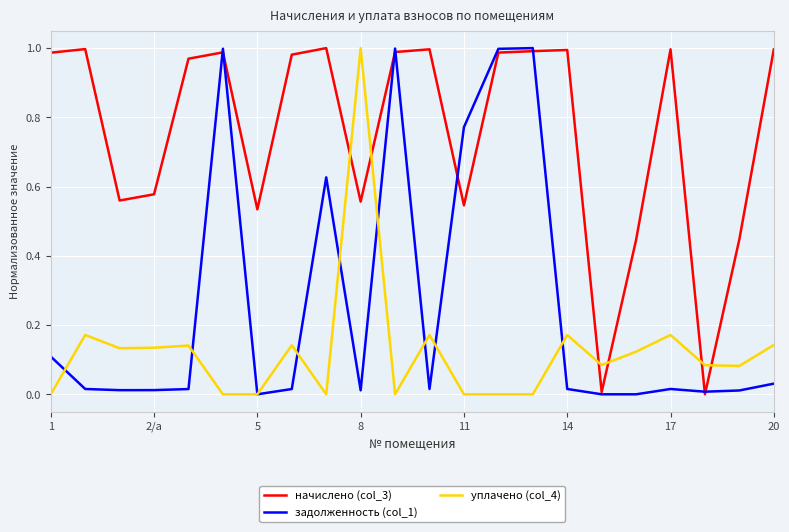

Rank the series by their average value, from lowest to highest.

уплачено (col_4), задолженность (col_1), начислено (col_3)